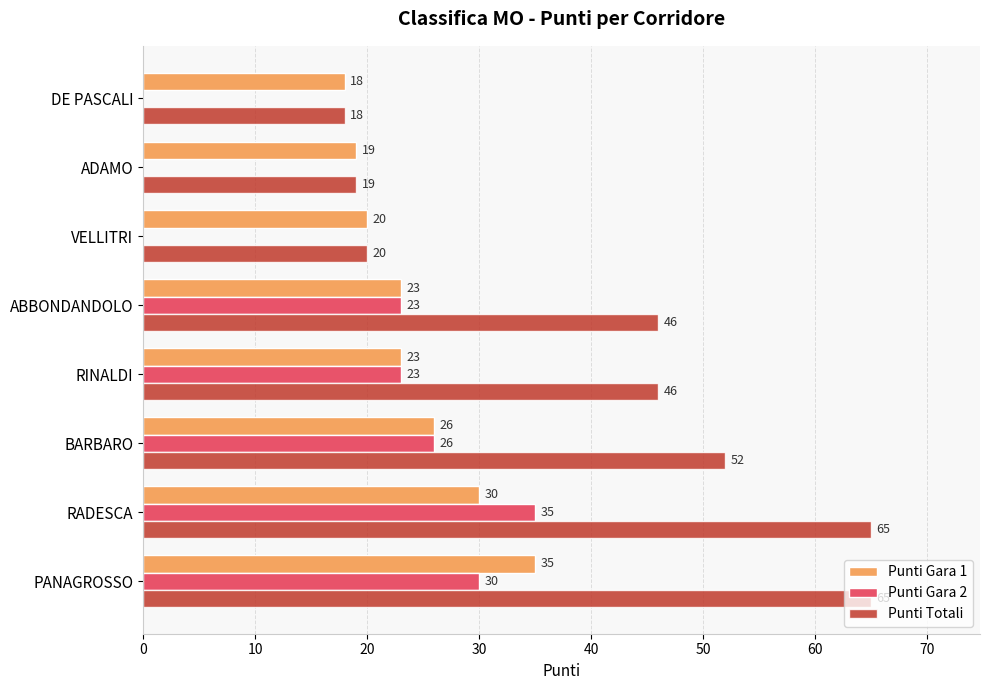

How many positive values does the Punti Gara 2 series have?

5